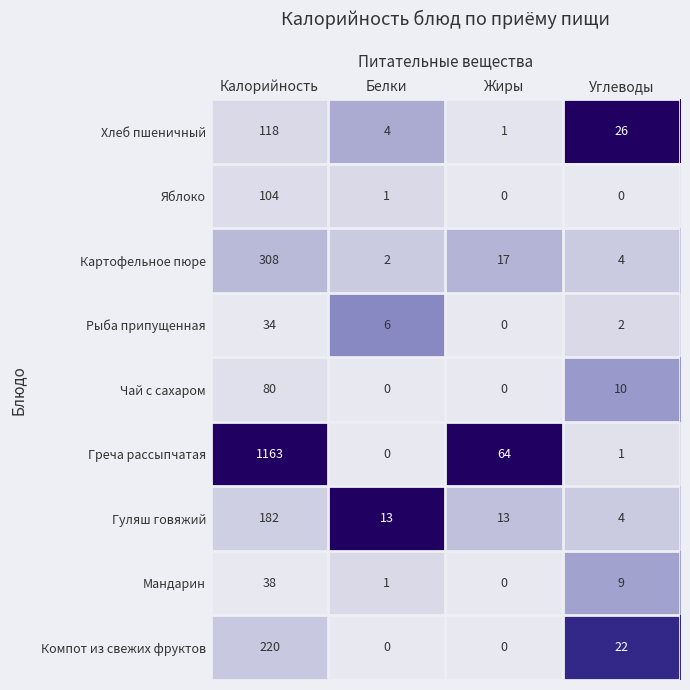

Which series has the largest total across all categories?

Греча рассыпчатая